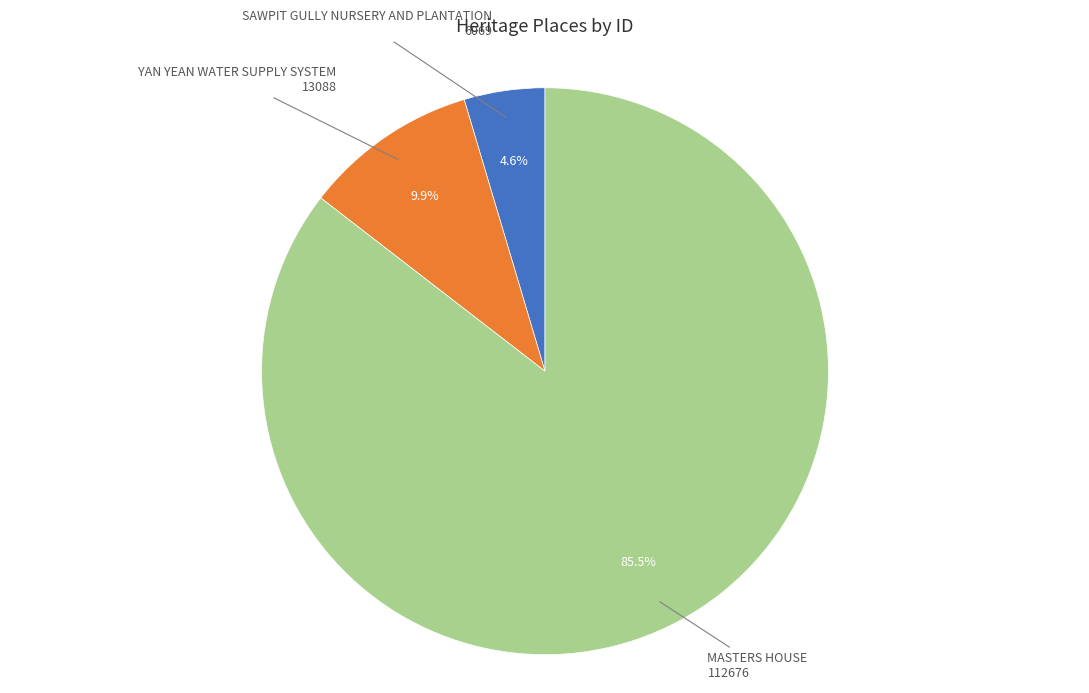

Count the number of slices in the pie.

3